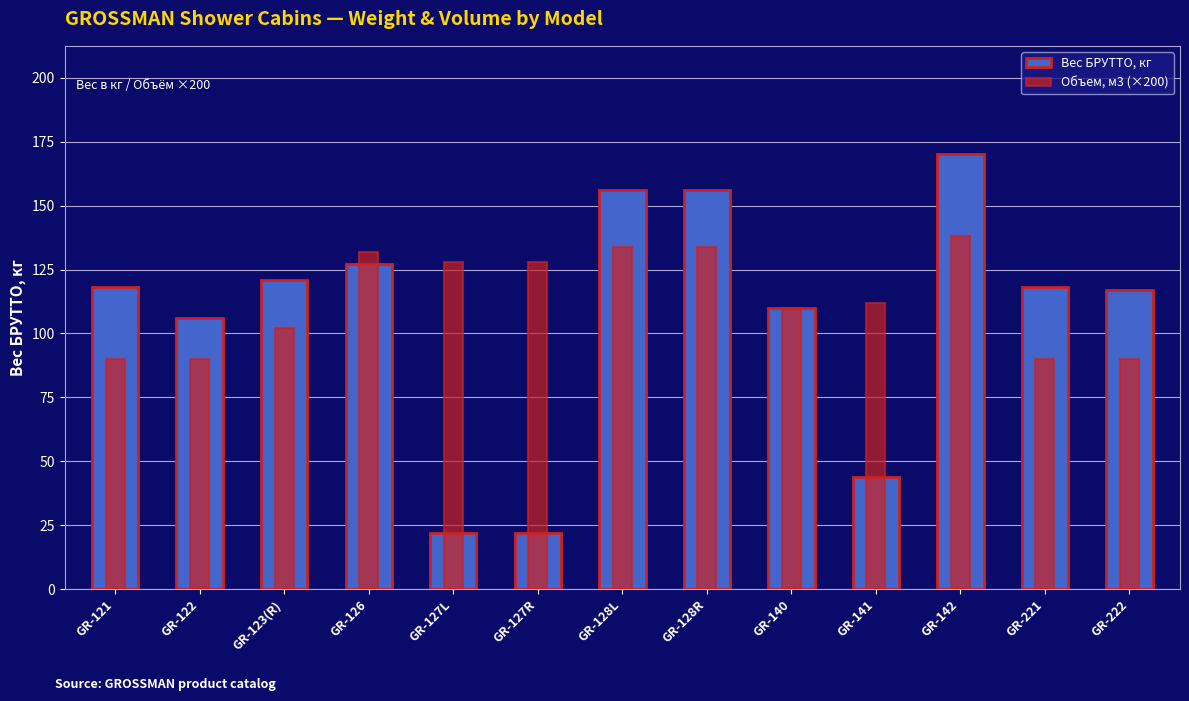

What is the sum of the Объем, м3 (×200) values at GR-222 and GR-122?

180.0